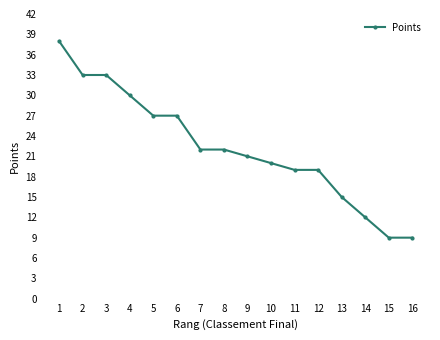

What is the value of the 10th point from the left?

20